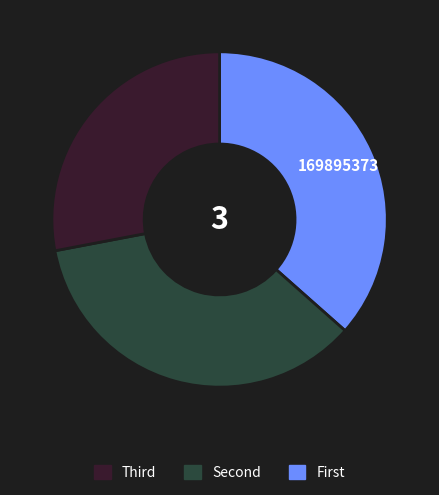

Does any single category account for the majority?

No